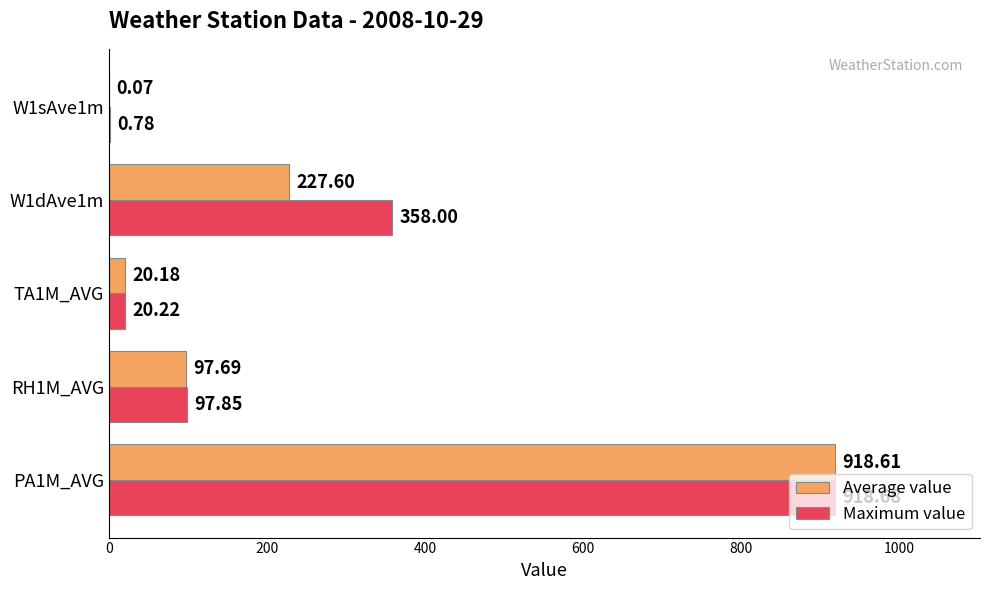

What is the sum of the Maximum value values at W1sAve1m and RH1M_AVG?

98.6